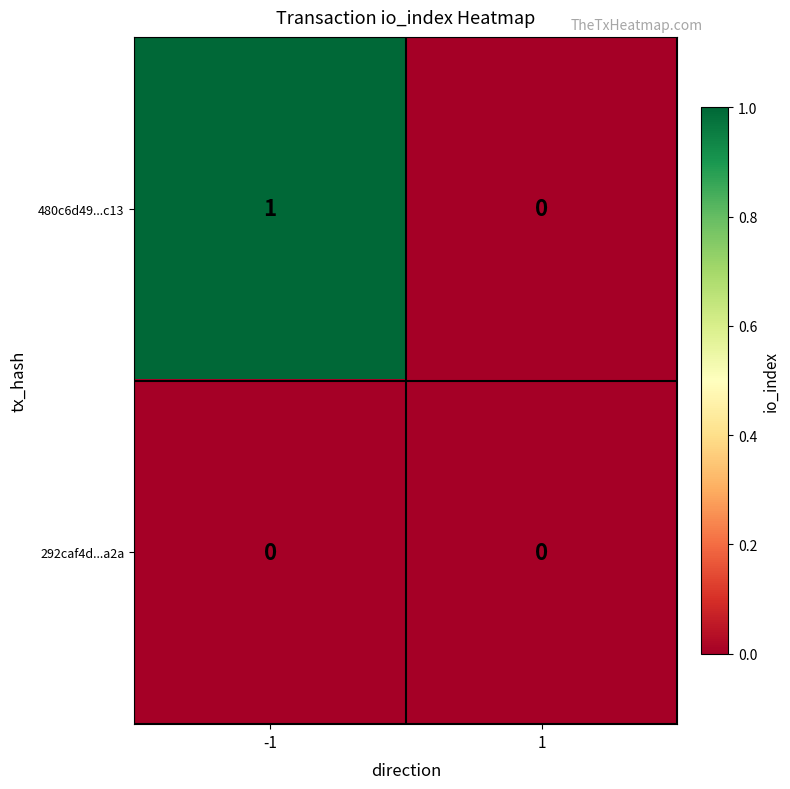

Rank the series by their average value, from lowest to highest.

292caf4d...a2a, 480c6d49...c13